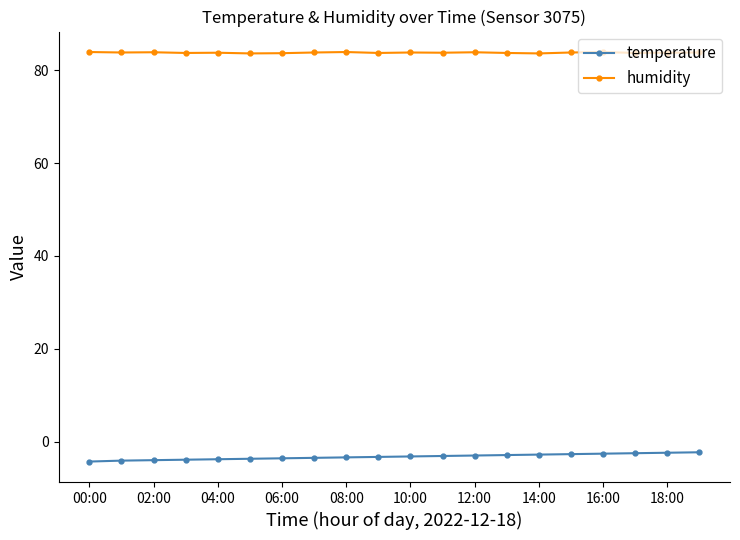

What is the value of the temperature point at the 16th from the left?

-2.7